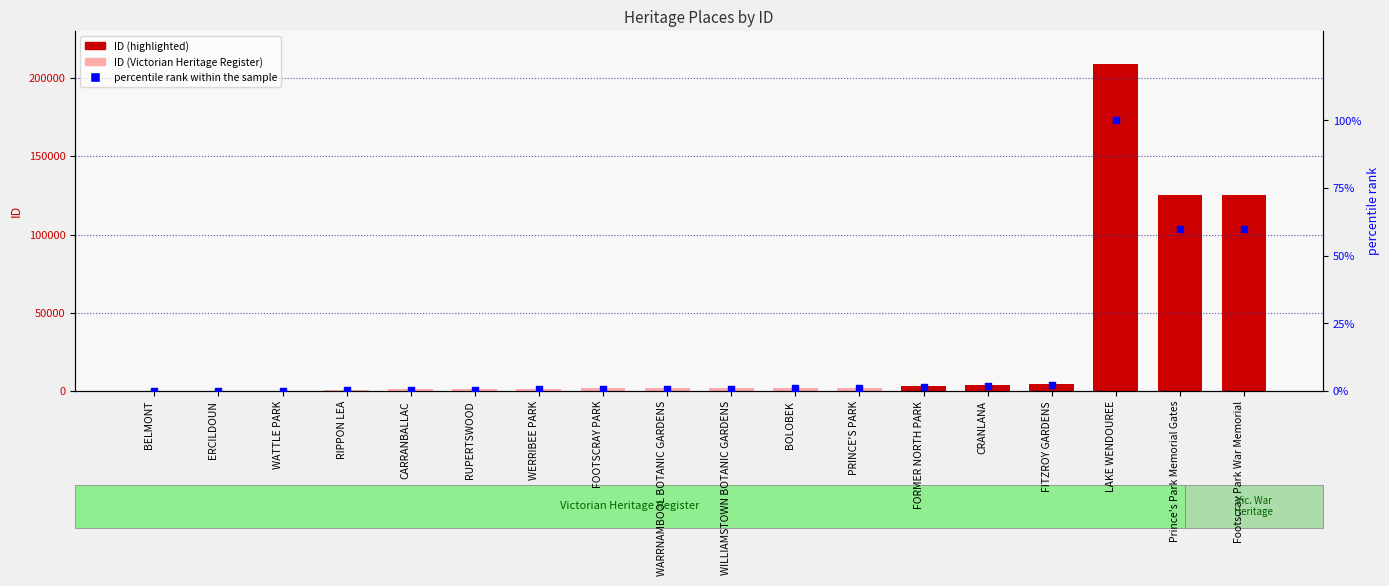

Which series reaches the minimum Y coordinate?

percentile rank within the sample